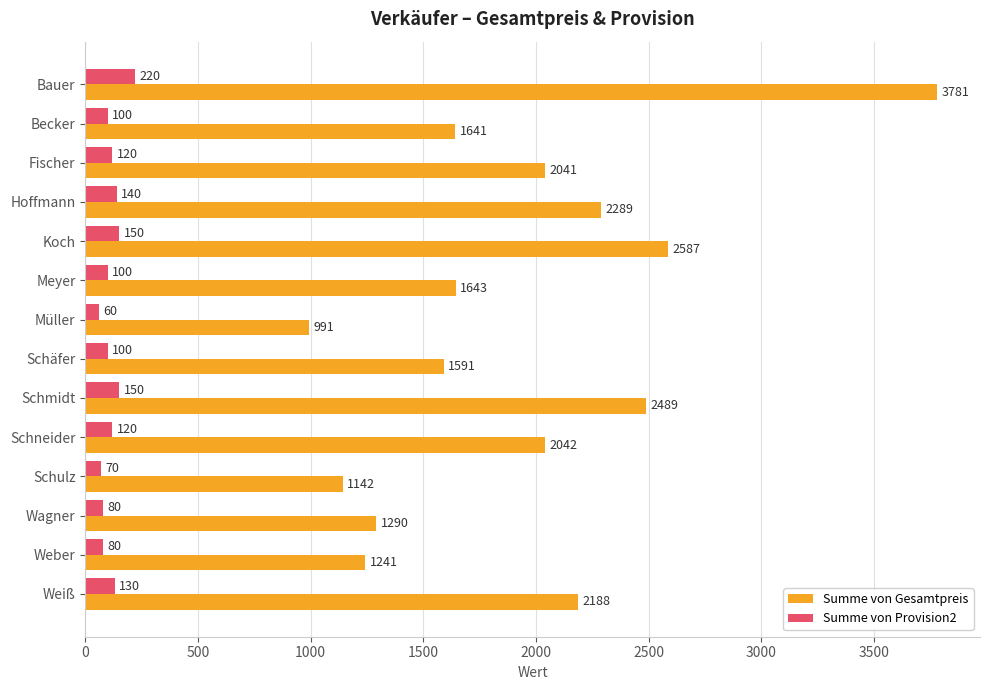

List the series in order of their overall mean, lowest first.

Summe von Provision2, Summe von Gesamtpreis